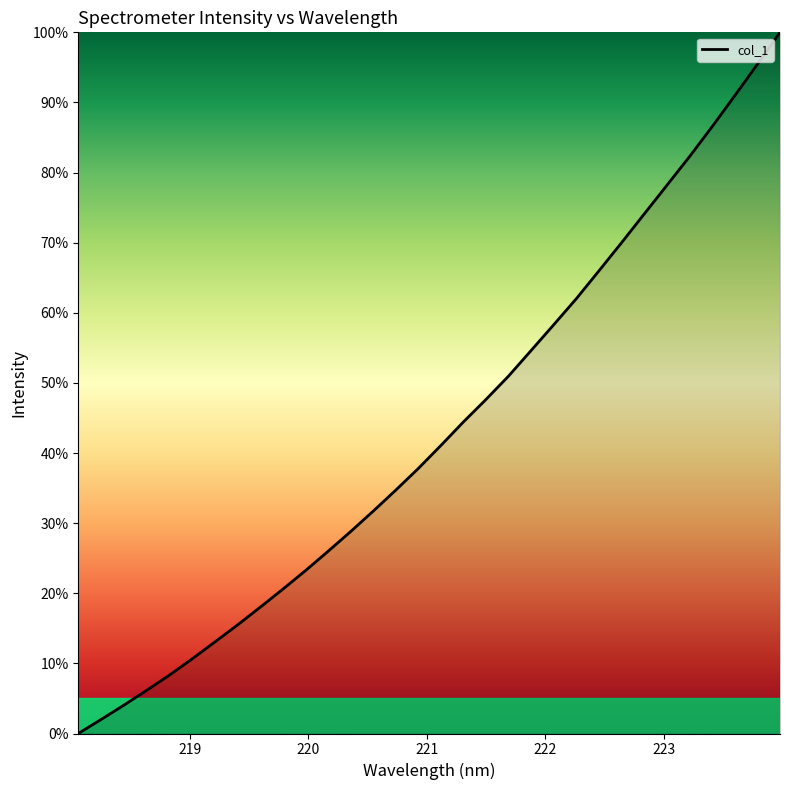

What is the maximum value shown in the chart?

100.0